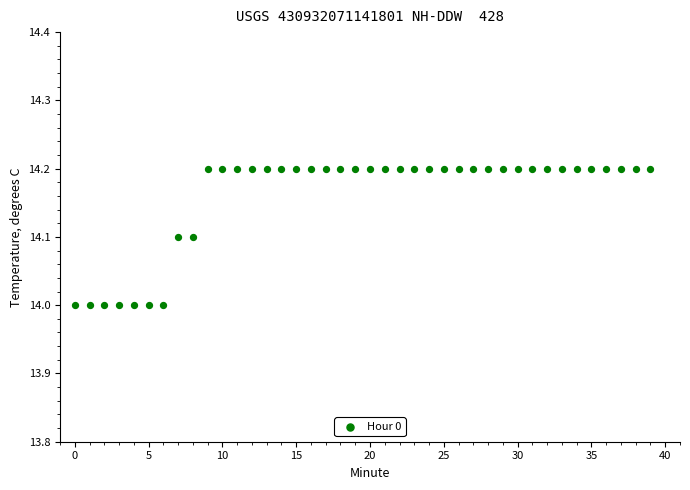

How many data points are displayed?

40